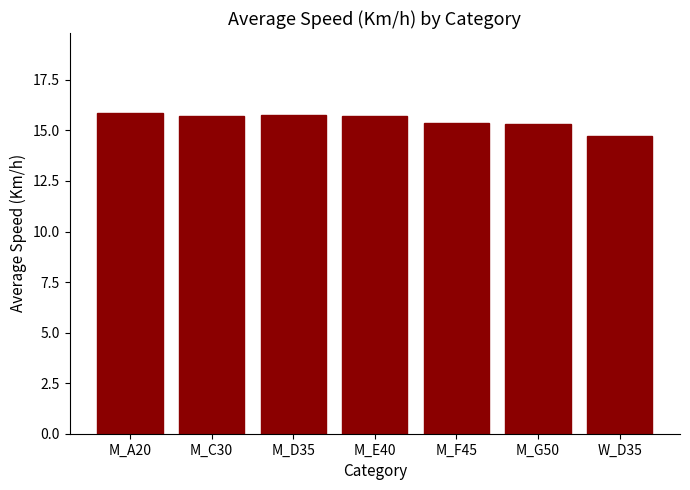

What position from the left is M_E40?

4